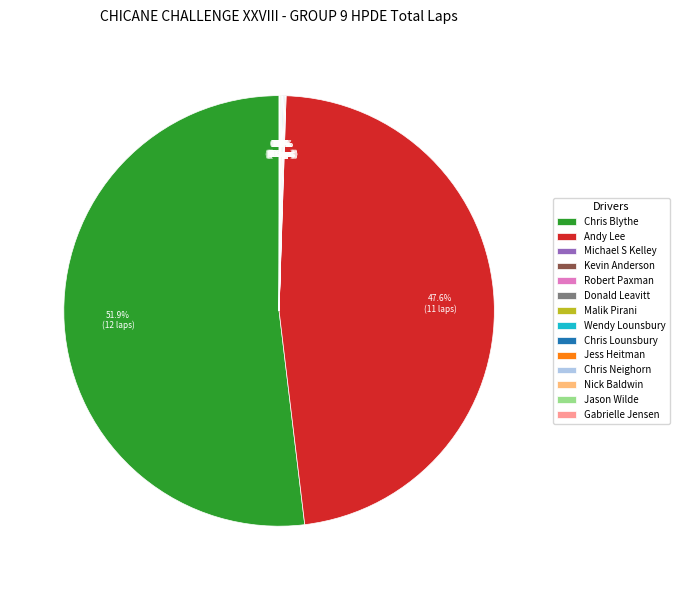

Does any single category account for the majority?

Yes